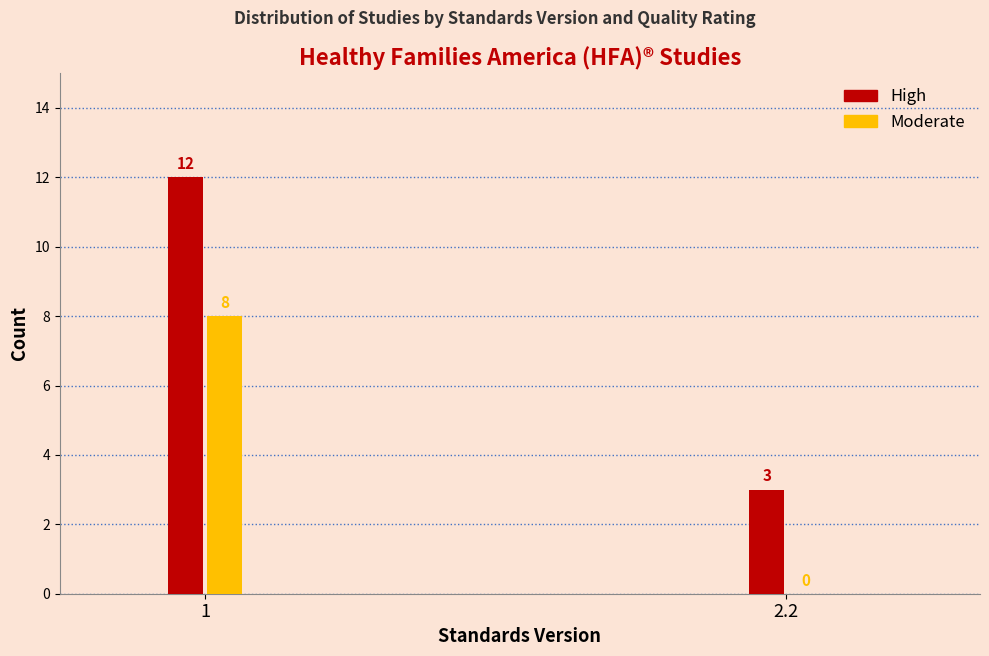

Reading left to right, list all the values displayed in this chart.

High: 1=12	2.2=3
Moderate: 1=8	2.2=0